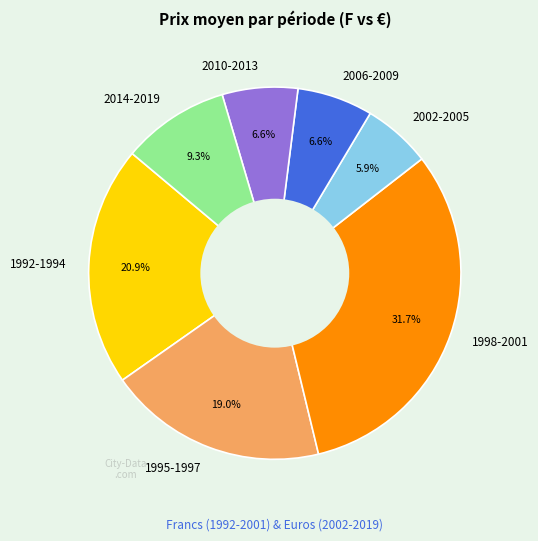

Between 2006-2009 and 1992-1994, which is larger?

1992-1994